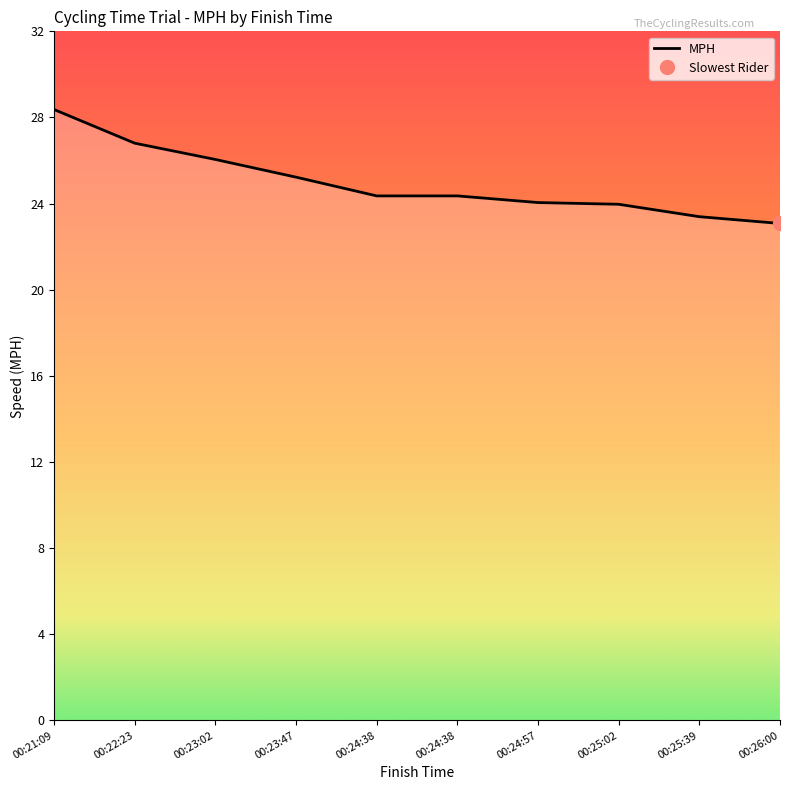

What is the smallest value displayed?

23.1